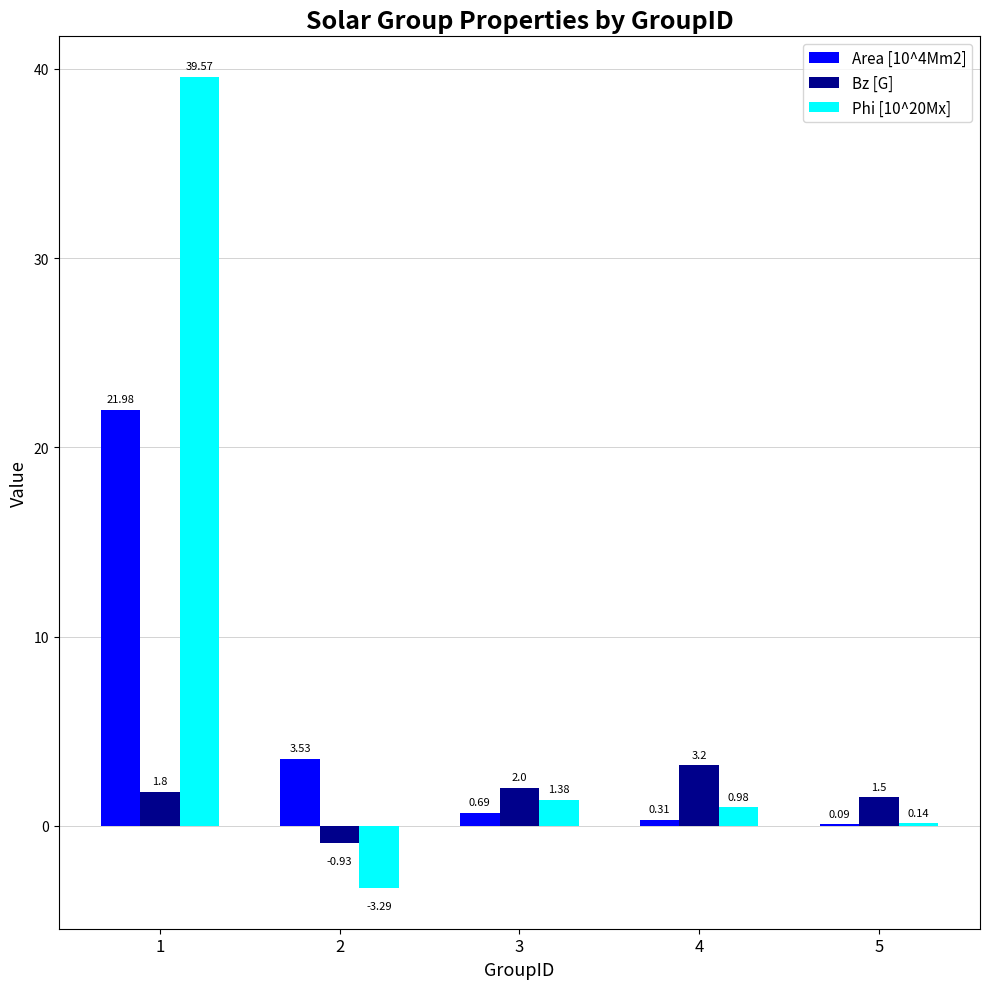

What is the total value across all series at 3?

4.1